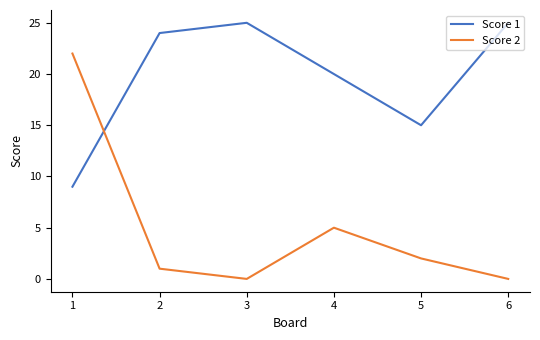

What is the average value of the Score 1 series?

20